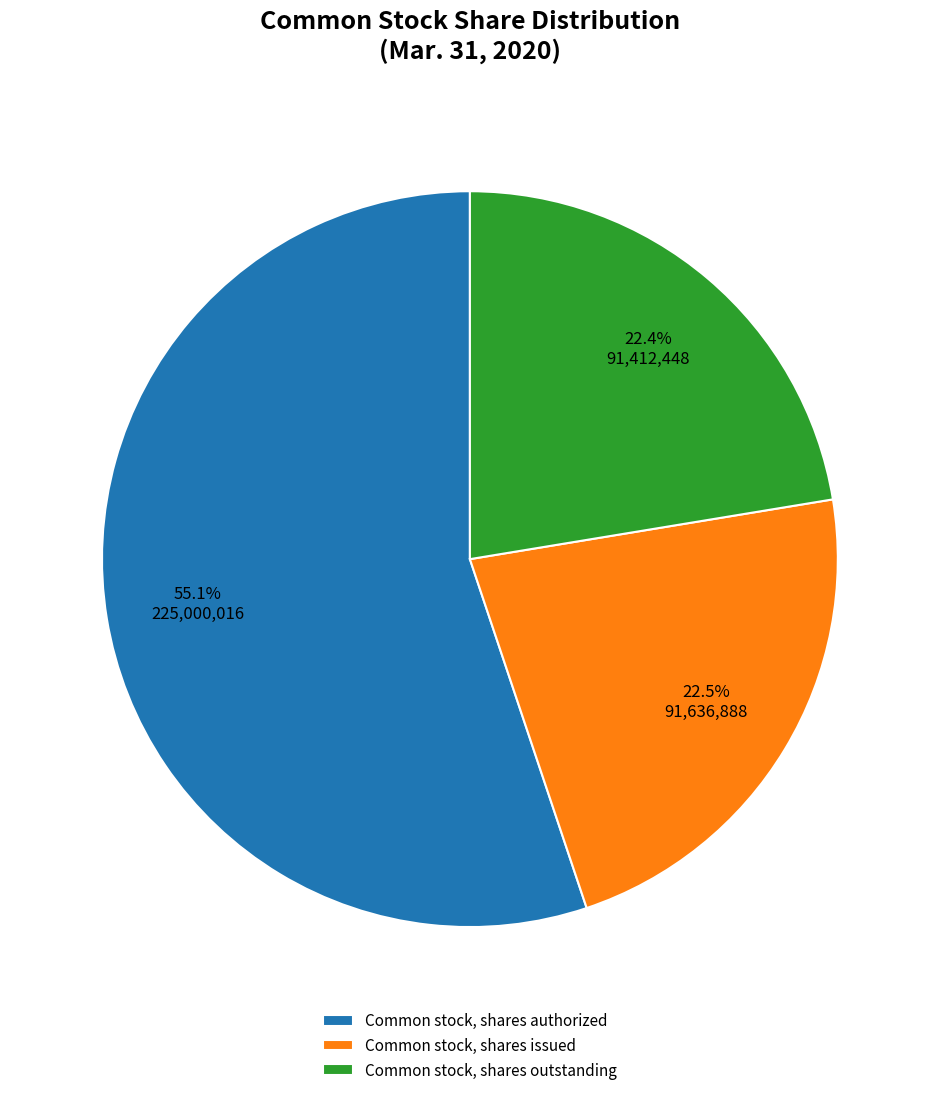

True or false: Common stock, shares outstanding accounts for 10% of the total.

False